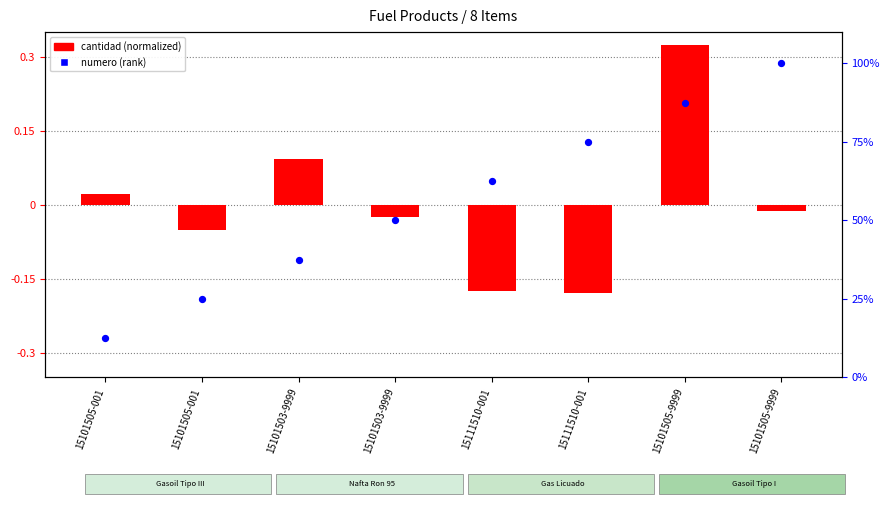

Which series has the largest Y range (max minus min)?

numero (rank)